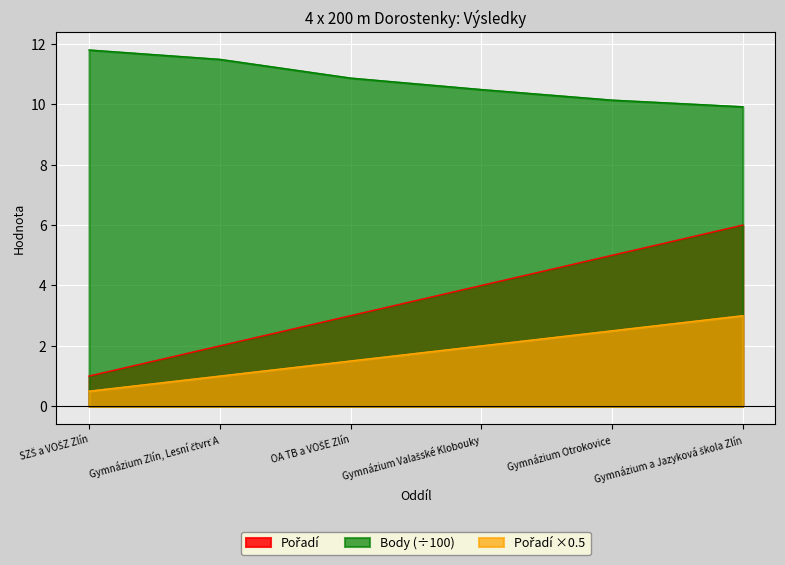

At which label does Pořadí reach its peak?

Gymnázium a Jazyková škola Zlín